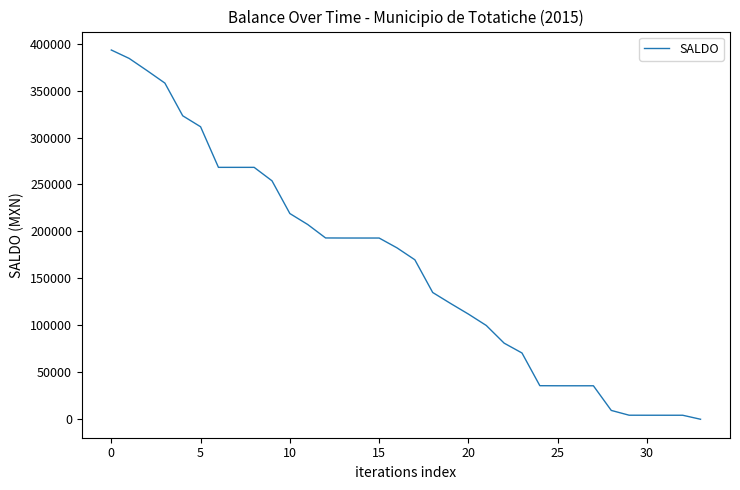

What is the greatest value displayed?

393155.2